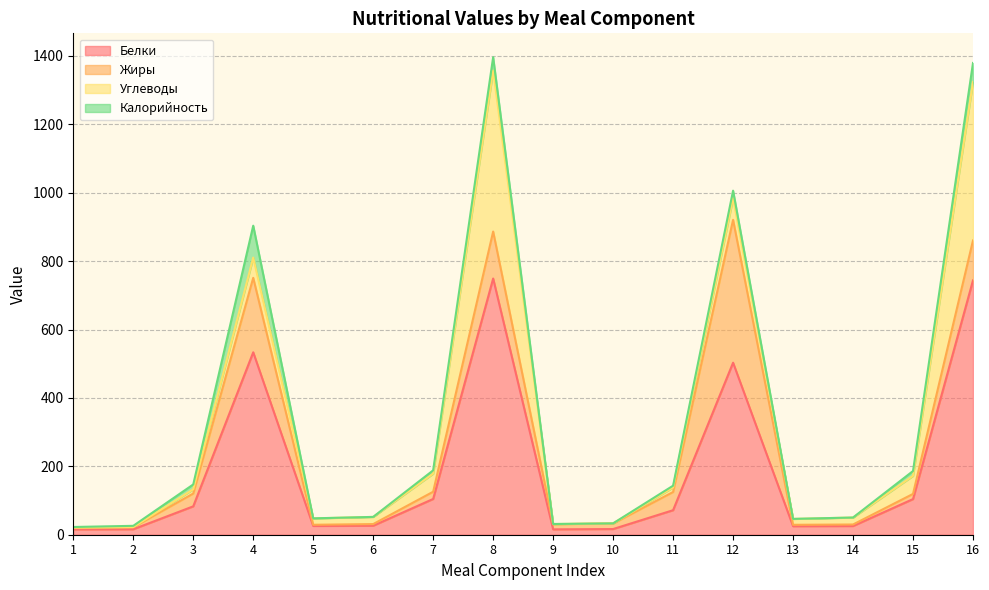

Reading left to right, list all the values displayed in this chart.

Белки: 1=15.5	2=16.0	3=83.0	4=533.4	5=25.6	6=26.3	7=104.6	8=749.1	9=15.7	10=16.6	11=71.7	12=503.0	13=24.9	14=25.4	15=104.2	16=743.7
Жиры: 1=4.8	2=5.9	3=37.4	4=217.7	5=3.5	6=4.8	7=21.1	8=137.4	9=15.0	10=16.1	11=53.2	12=417.7	13=4.1	14=4.5	15=15.1	16=116.7
Углеводы: 1=0.5	2=0.5	3=12.3	4=59.2	5=18.6	6=21.0	7=52.9	8=470.9	9=0.5	10=0.5	11=13.2	12=63.5	13=17.2	14=20.4	15=52.8	16=463.6
Калорийность: 1=1.8	2=3.6	3=14.3	4=93.3	5=0.2	6=0.0	7=9.7	8=38.8	9=0.2	10=0.0	11=5.3	12=21.8	13=0.1	14=0.0	15=14.2	16=55.4